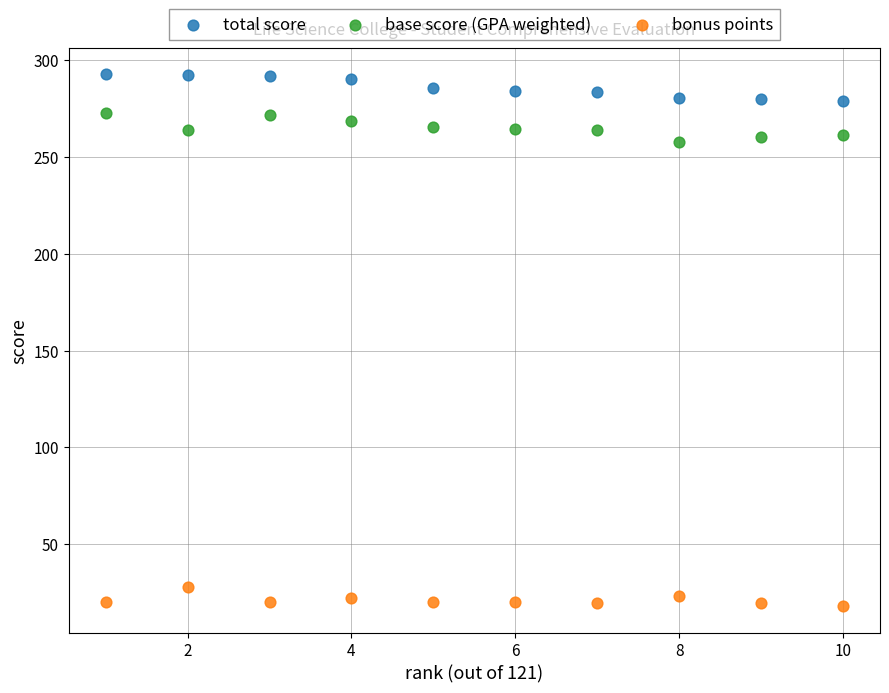

Which series contains the lowest Y value?

bonus points